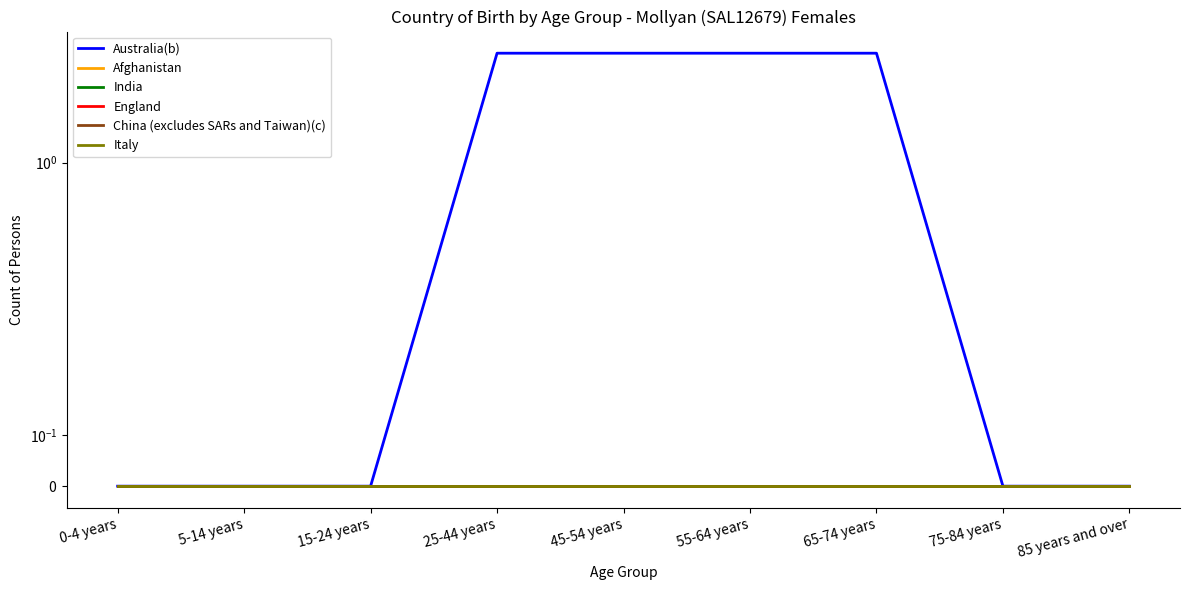

At which label is Afghanistan closest to 0?

0-4 years